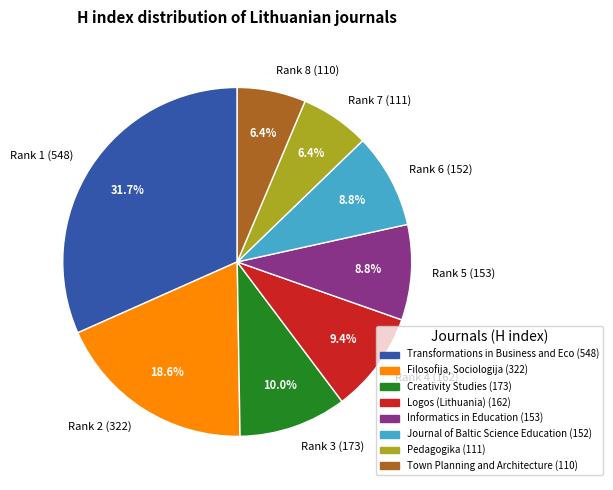

How many segments does this pie chart have?

8